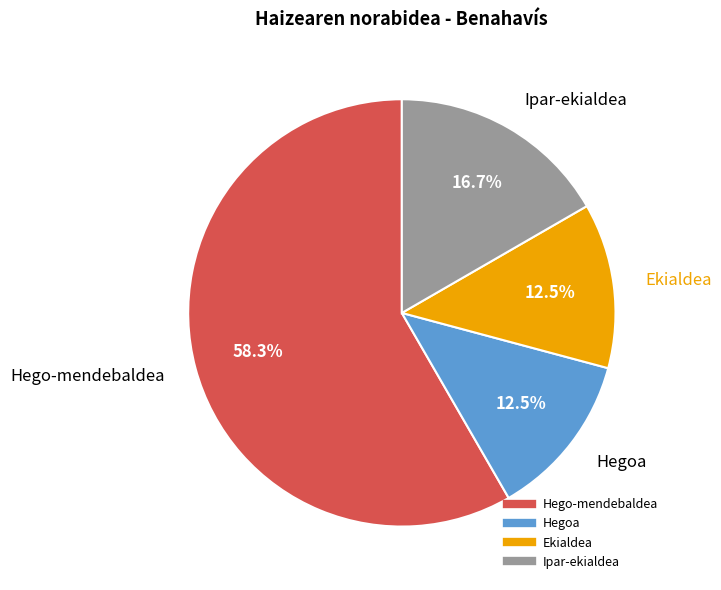

To the nearest percent, what portion does Ipar-ekialdea represent?

17%